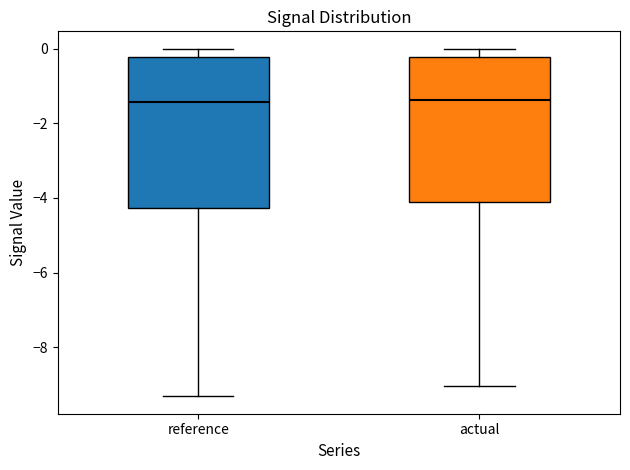

Reading left to right, transcribe this box plot: for each box, give where its median line is, the range the box spans, and where its two whiskers end, as read against the y-axis. The values are not printed on the chart, so give them approximately, as read against the axis.

reference: median -1.4, box -4.2 to -0.2, whiskers -9.4 to 0.0
actual: median -1.4, box -4.2 to -0.2, whiskers -9.0 to 0.0